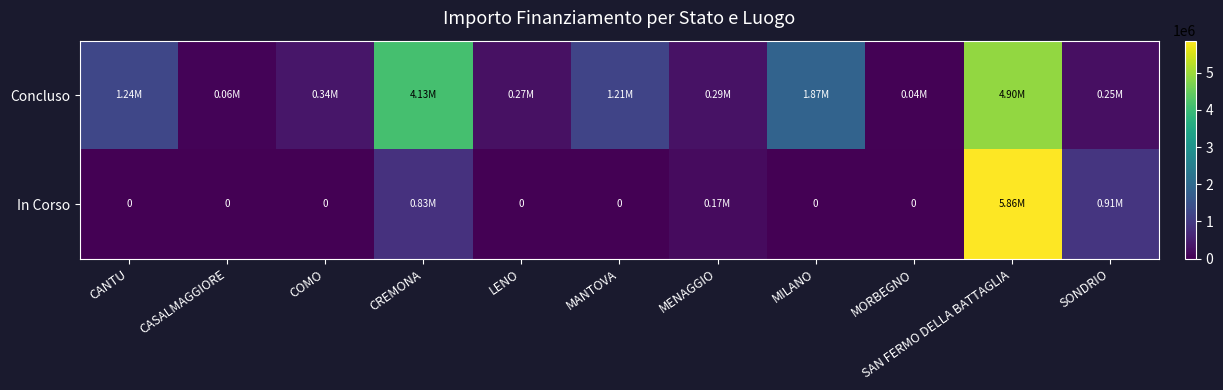

Between COMO and SAN FERMO DELLA BATTAGLIA, which is larger?

SAN FERMO DELLA BATTAGLIA